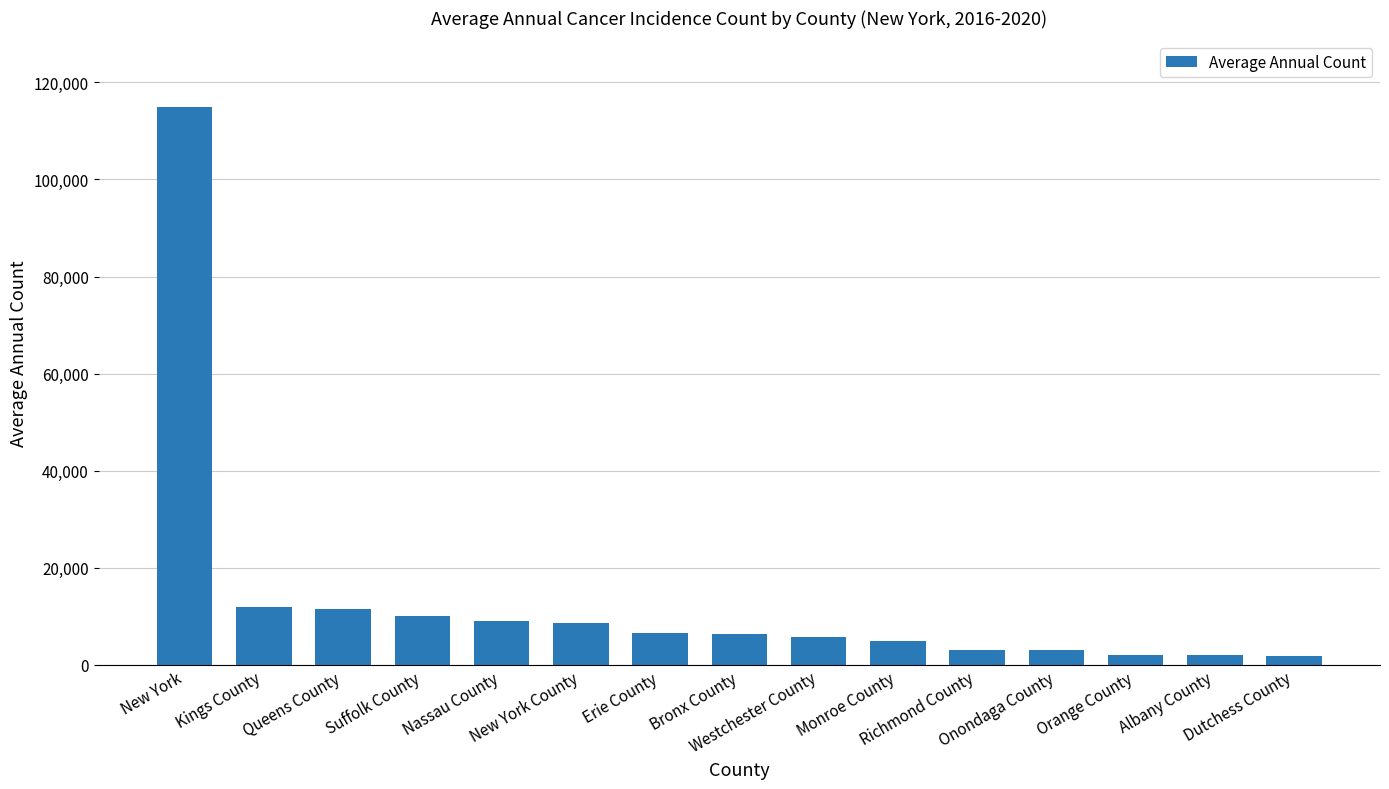

How many bars are there in total?

15